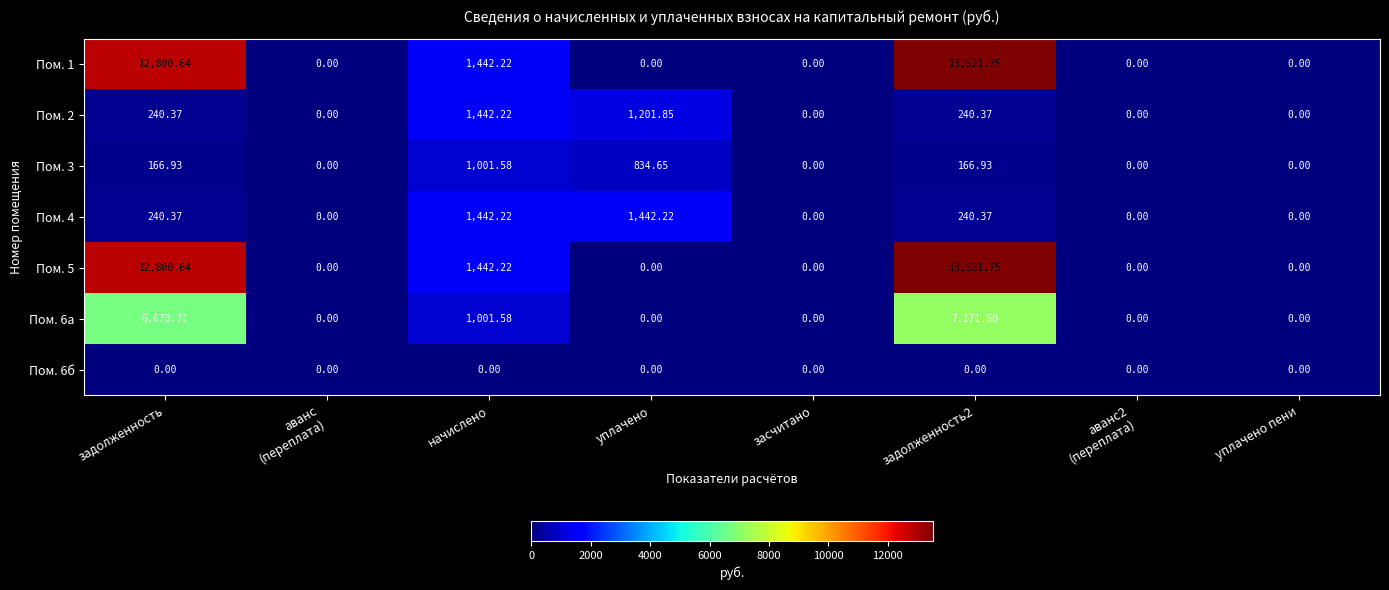

At which label does Пом. 3 first exceed 166?

задолженность